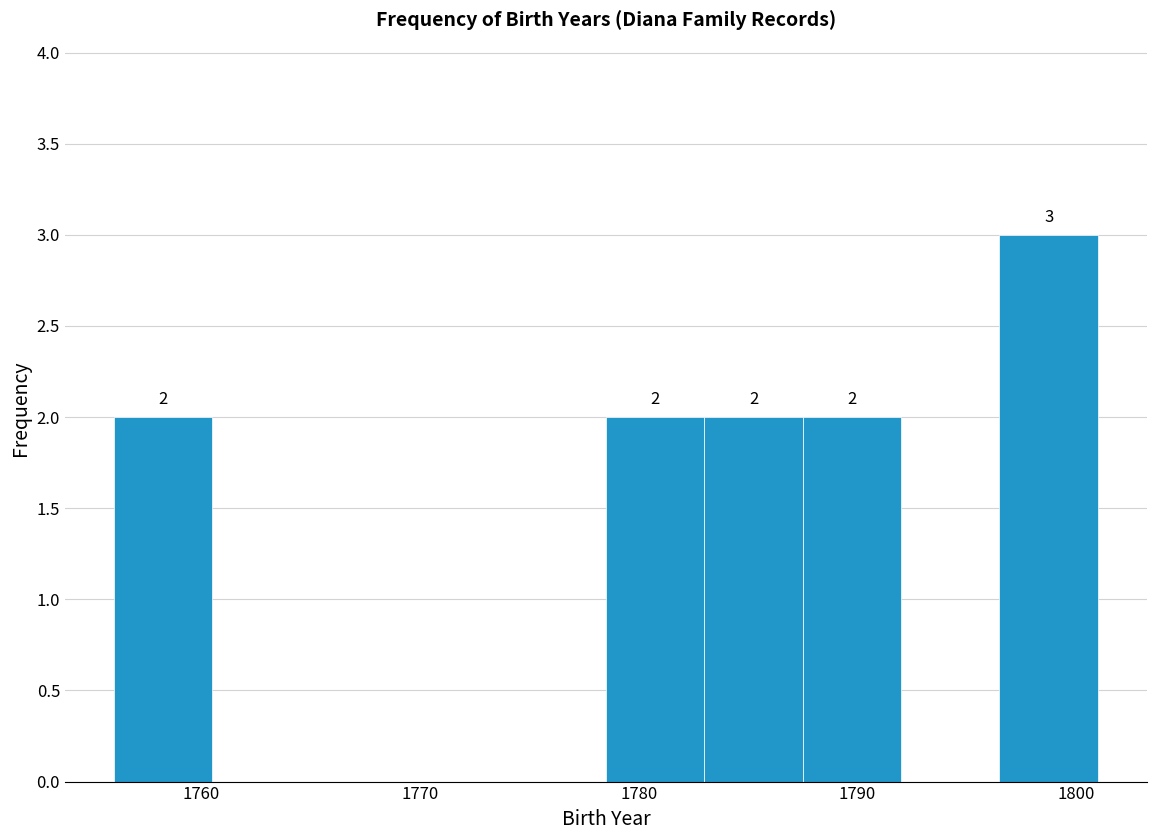

Which range on the x-axis has the tallest bar?

1796.5 to 1801.0